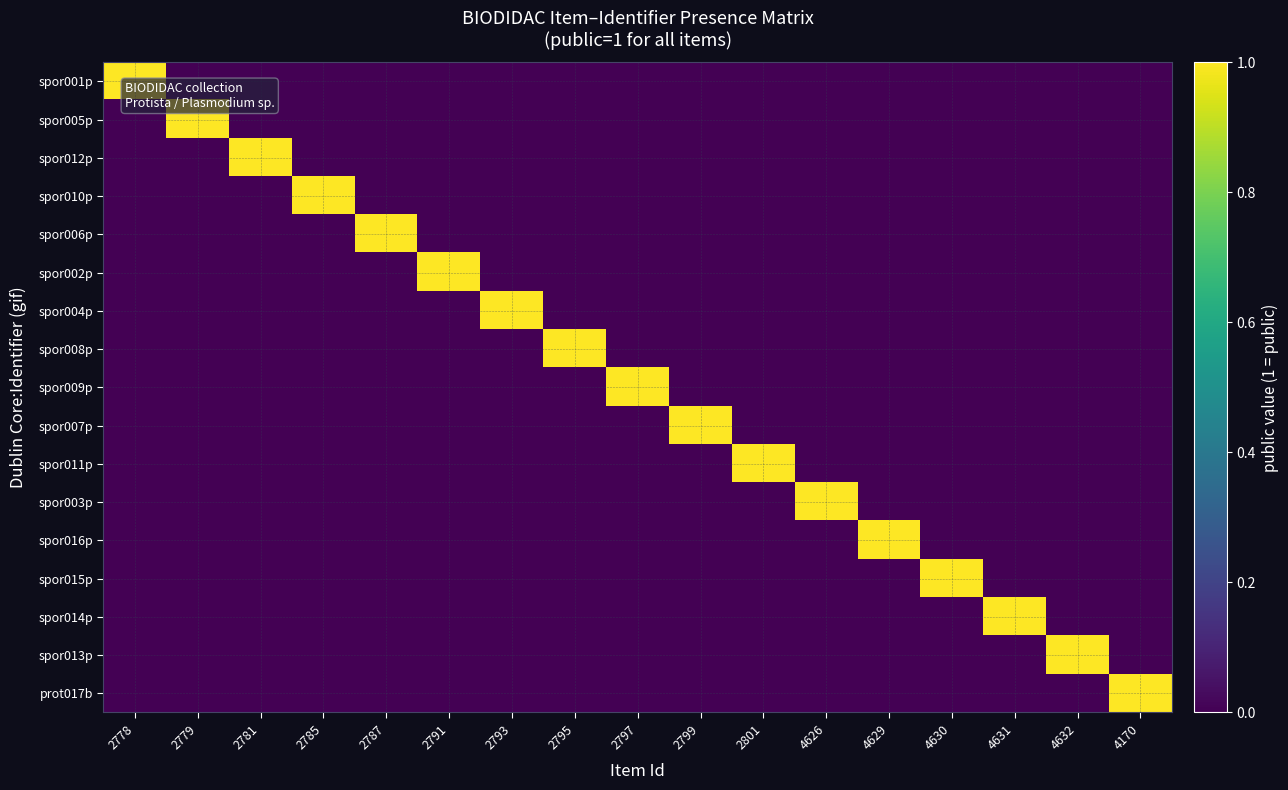

Reading left to right, list all the values displayed in this chart.

spor001p: 2778=1	2779=0	2781=0	2785=0	2787=0	2791=0	2793=0	2795=0	2797=0	2799=0	2801=0	4626=0	4629=0	4630=0	4631=0	4632=0	4170=0
spor005p: 2778=0	2779=1	2781=0	2785=0	2787=0	2791=0	2793=0	2795=0	2797=0	2799=0	2801=0	4626=0	4629=0	4630=0	4631=0	4632=0	4170=0
spor012p: 2778=0	2779=0	2781=1	2785=0	2787=0	2791=0	2793=0	2795=0	2797=0	2799=0	2801=0	4626=0	4629=0	4630=0	4631=0	4632=0	4170=0
spor010p: 2778=0	2779=0	2781=0	2785=1	2787=0	2791=0	2793=0	2795=0	2797=0	2799=0	2801=0	4626=0	4629=0	4630=0	4631=0	4632=0	4170=0
spor006p: 2778=0	2779=0	2781=0	2785=0	2787=1	2791=0	2793=0	2795=0	2797=0	2799=0	2801=0	4626=0	4629=0	4630=0	4631=0	4632=0	4170=0
spor002p: 2778=0	2779=0	2781=0	2785=0	2787=0	2791=1	2793=0	2795=0	2797=0	2799=0	2801=0	4626=0	4629=0	4630=0	4631=0	4632=0	4170=0
spor004p: 2778=0	2779=0	2781=0	2785=0	2787=0	2791=0	2793=1	2795=0	2797=0	2799=0	2801=0	4626=0	4629=0	4630=0	4631=0	4632=0	4170=0
spor008p: 2778=0	2779=0	2781=0	2785=0	2787=0	2791=0	2793=0	2795=1	2797=0	2799=0	2801=0	4626=0	4629=0	4630=0	4631=0	4632=0	4170=0
spor009p: 2778=0	2779=0	2781=0	2785=0	2787=0	2791=0	2793=0	2795=0	2797=1	2799=0	2801=0	4626=0	4629=0	4630=0	4631=0	4632=0	4170=0
spor007p: 2778=0	2779=0	2781=0	2785=0	2787=0	2791=0	2793=0	2795=0	2797=0	2799=1	2801=0	4626=0	4629=0	4630=0	4631=0	4632=0	4170=0
spor011p: 2778=0	2779=0	2781=0	2785=0	2787=0	2791=0	2793=0	2795=0	2797=0	2799=0	2801=1	4626=0	4629=0	4630=0	4631=0	4632=0	4170=0
spor003p: 2778=0	2779=0	2781=0	2785=0	2787=0	2791=0	2793=0	2795=0	2797=0	2799=0	2801=0	4626=1	4629=0	4630=0	4631=0	4632=0	4170=0
spor016p: 2778=0	2779=0	2781=0	2785=0	2787=0	2791=0	2793=0	2795=0	2797=0	2799=0	2801=0	4626=0	4629=1	4630=0	4631=0	4632=0	4170=0
spor015p: 2778=0	2779=0	2781=0	2785=0	2787=0	2791=0	2793=0	2795=0	2797=0	2799=0	2801=0	4626=0	4629=0	4630=1	4631=0	4632=0	4170=0
spor014p: 2778=0	2779=0	2781=0	2785=0	2787=0	2791=0	2793=0	2795=0	2797=0	2799=0	2801=0	4626=0	4629=0	4630=0	4631=1	4632=0	4170=0
spor013p: 2778=0	2779=0	2781=0	2785=0	2787=0	2791=0	2793=0	2795=0	2797=0	2799=0	2801=0	4626=0	4629=0	4630=0	4631=0	4632=1	4170=0
prot017b: 2778=0	2779=0	2781=0	2785=0	2787=0	2791=0	2793=0	2795=0	2797=0	2799=0	2801=0	4626=0	4629=0	4630=0	4631=0	4632=0	4170=1